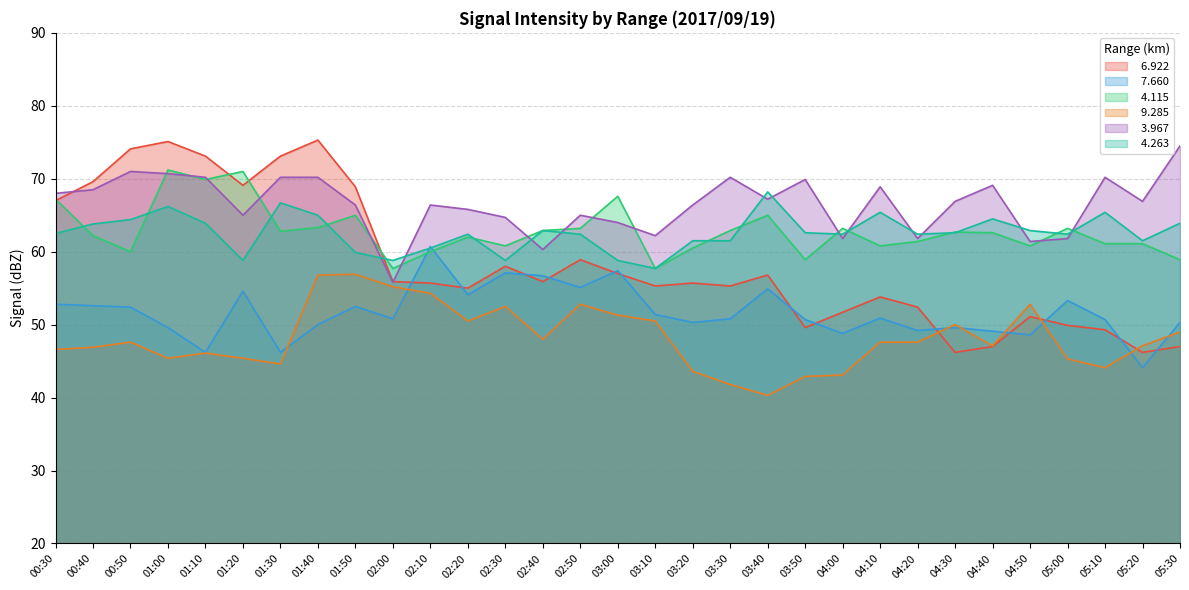

Where is the first local maximum for   3.967?

00:50